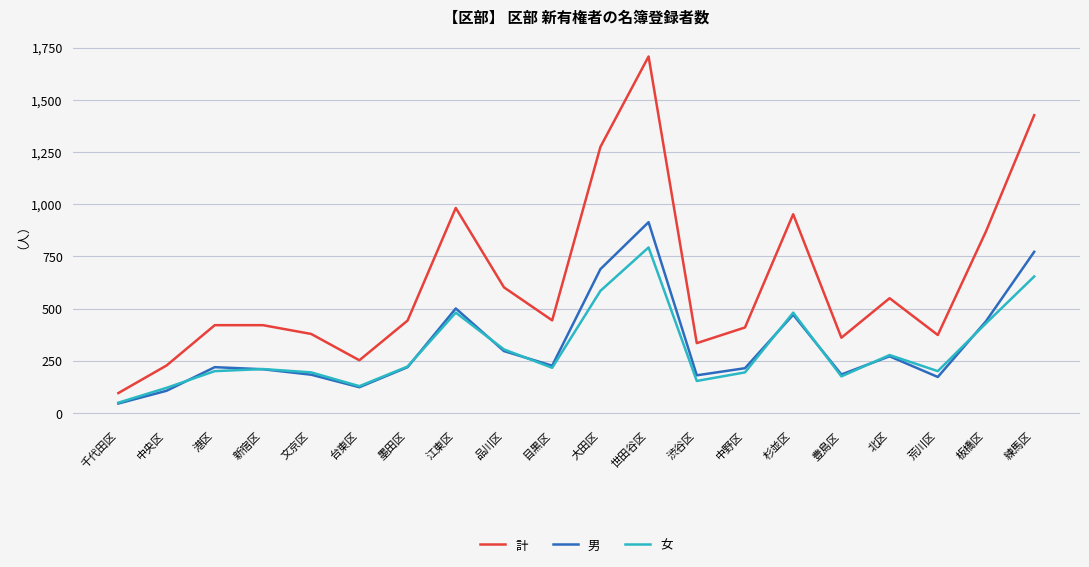

List the series in order of their peak value, lowest first.

女, 男, 計